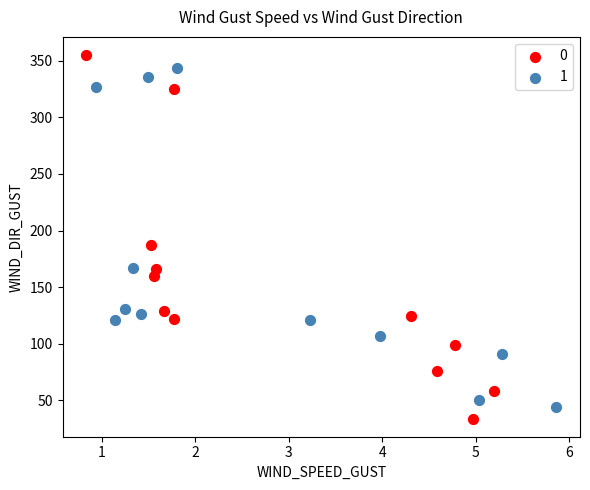

What are all the series names shown in the legend?

0, 1